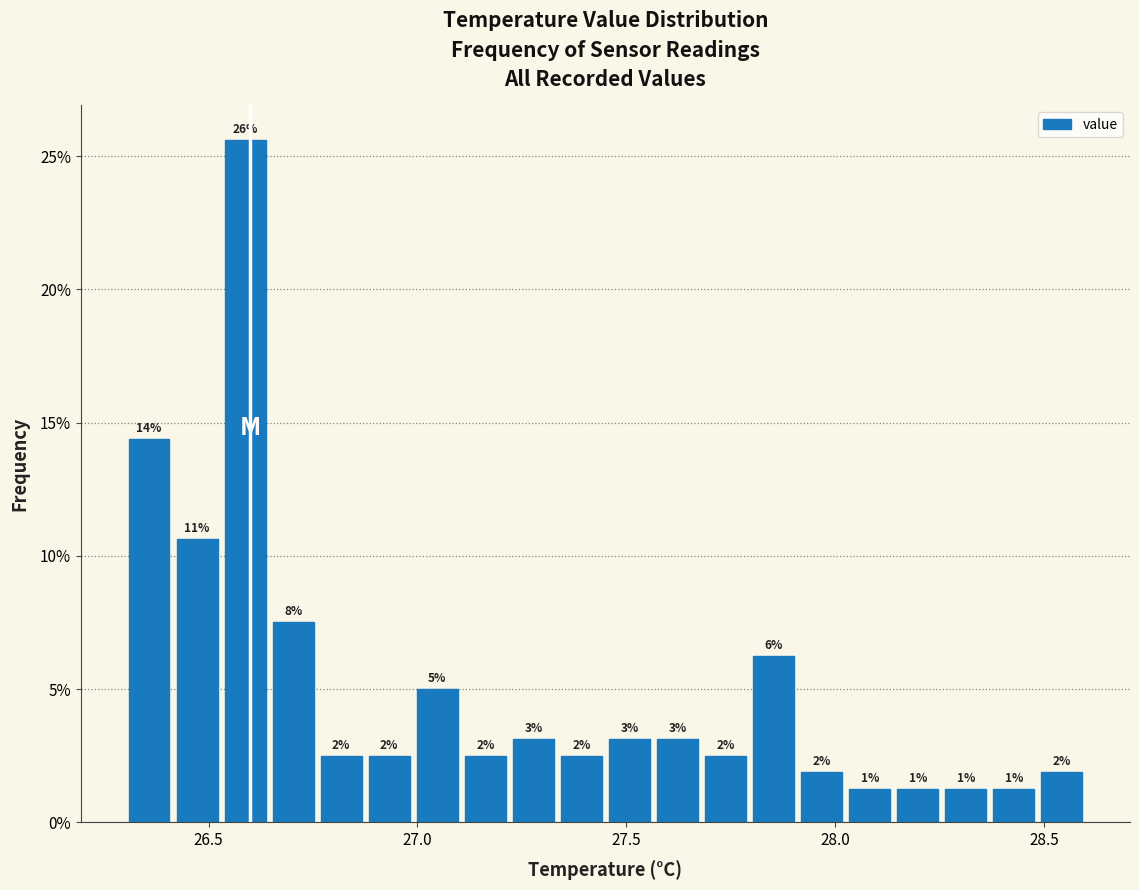

Read against the x-axis, roughly where is the centre of the tallest bar?

26.60